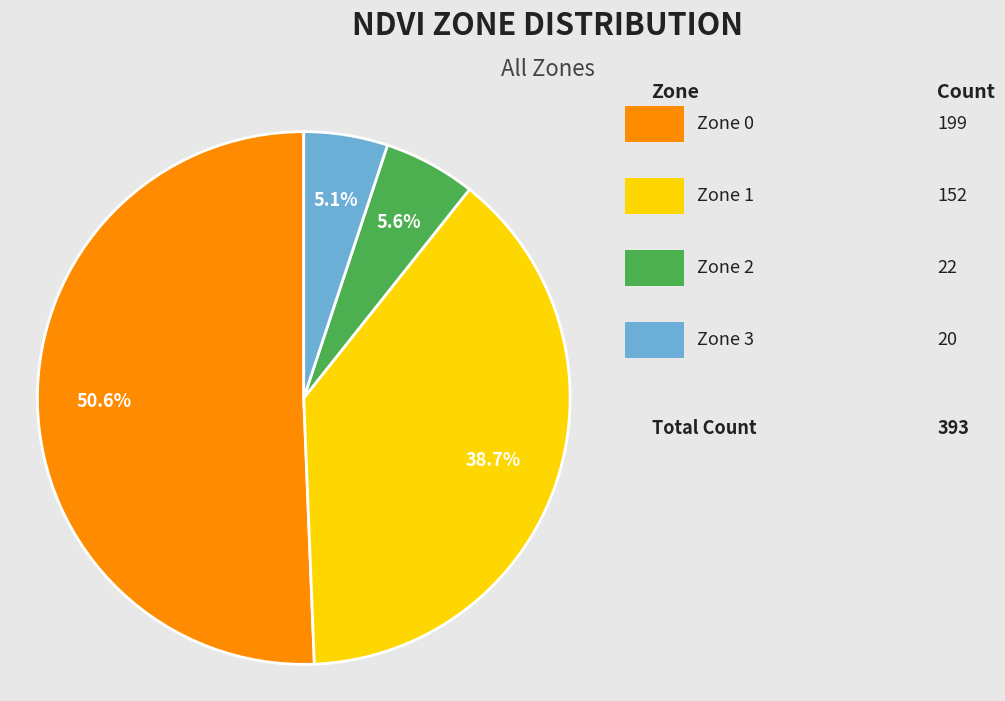

Does any single category account for the majority?

Yes